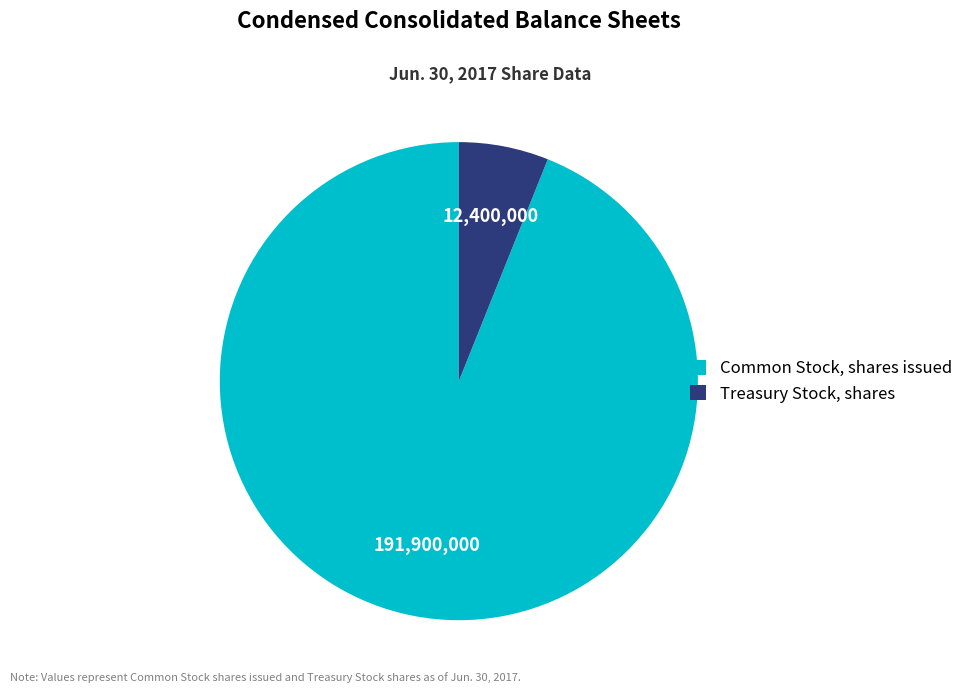

Is Common Stock, shares issued the majority of the pie?

Yes